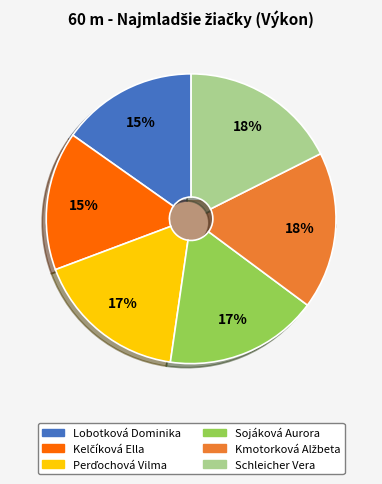

Between Perďochová Vilma and Lobotková Dominika, which is larger?

Perďochová Vilma